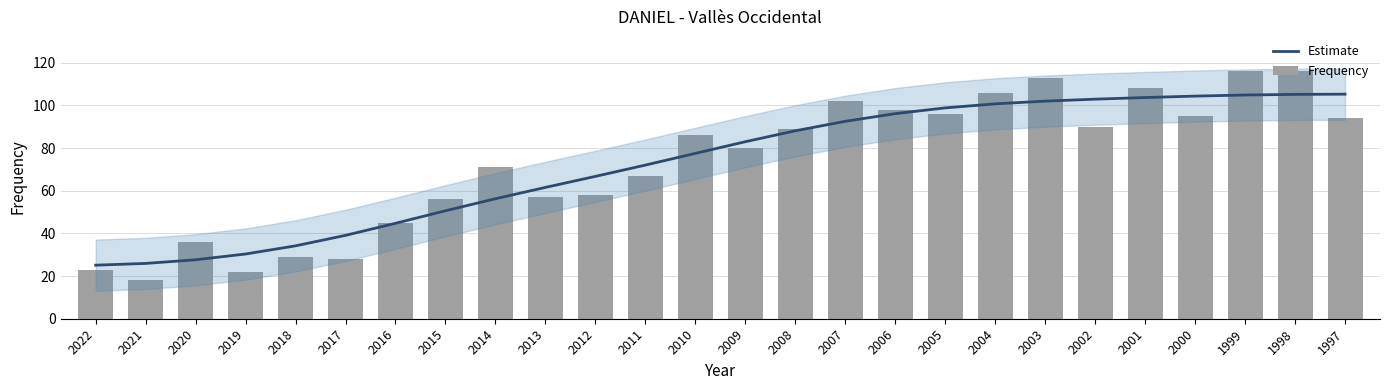

Where is Estimate nearest to the value 65?

2012